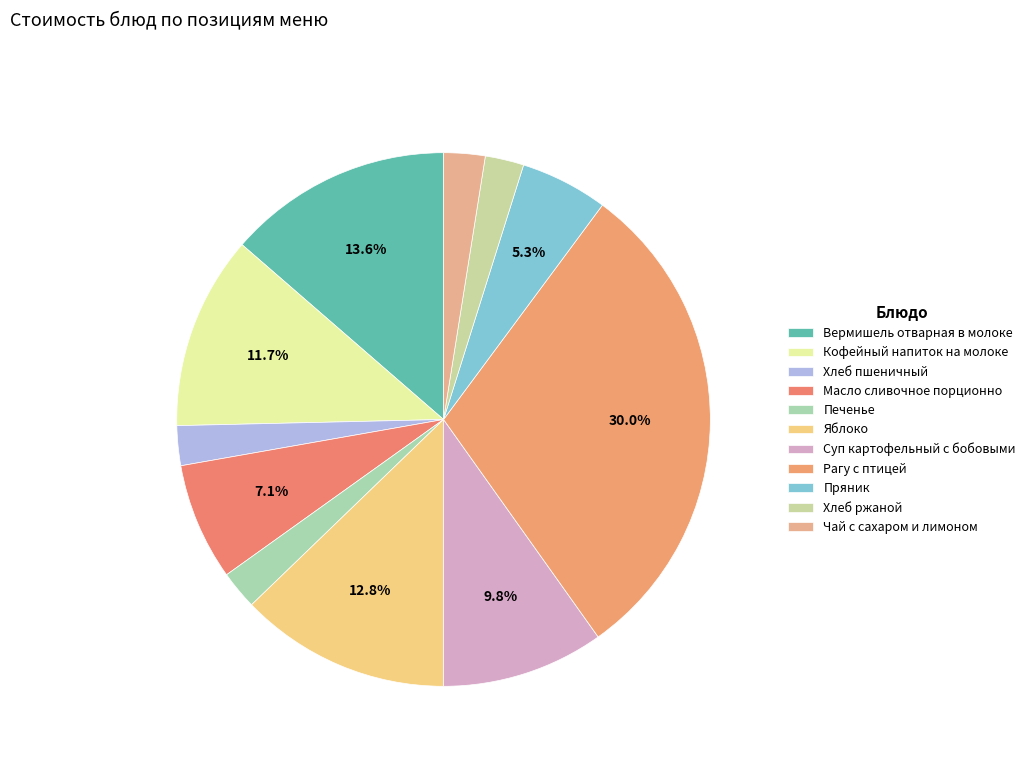

Combined, do Масло сливочное порционно and Хлеб пшеничный account for over 50%?

No